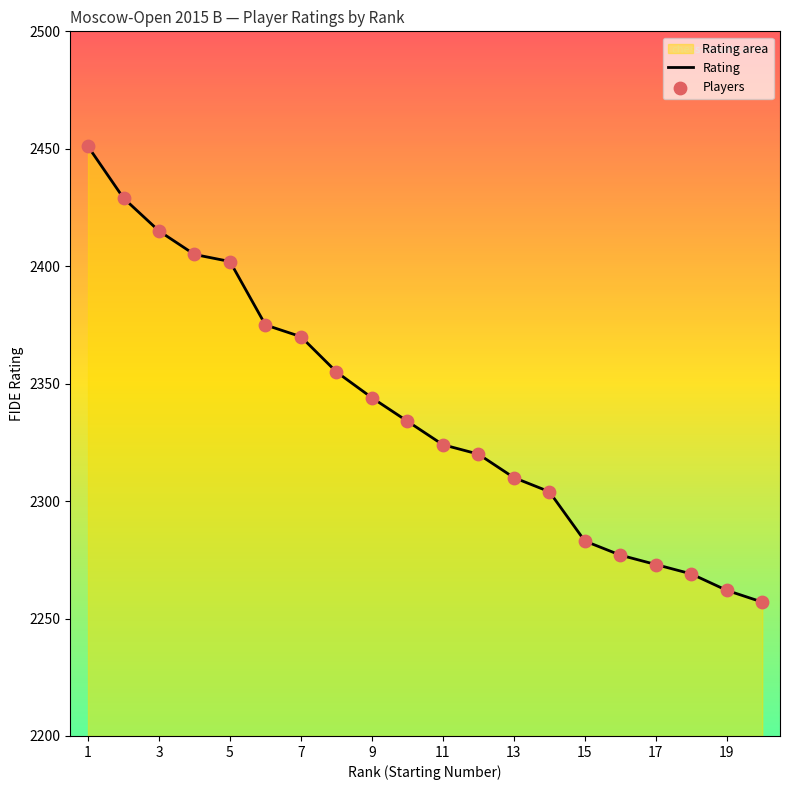

What is the difference between the maximum and minimum values?

194